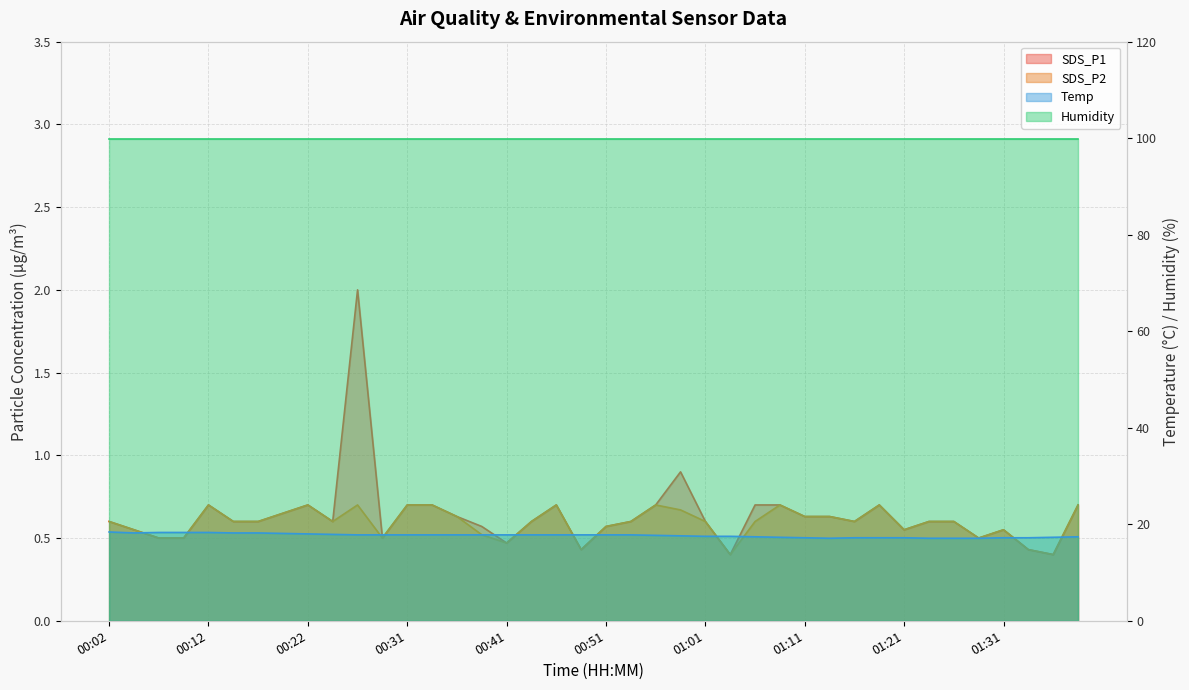

At which category is the sum across all series the highest?

00:27